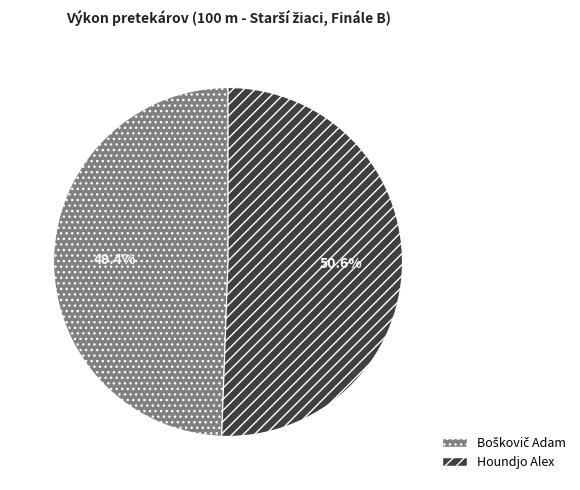

To the nearest percent, what is the difference between the largest and smallest slice percentages?

1%